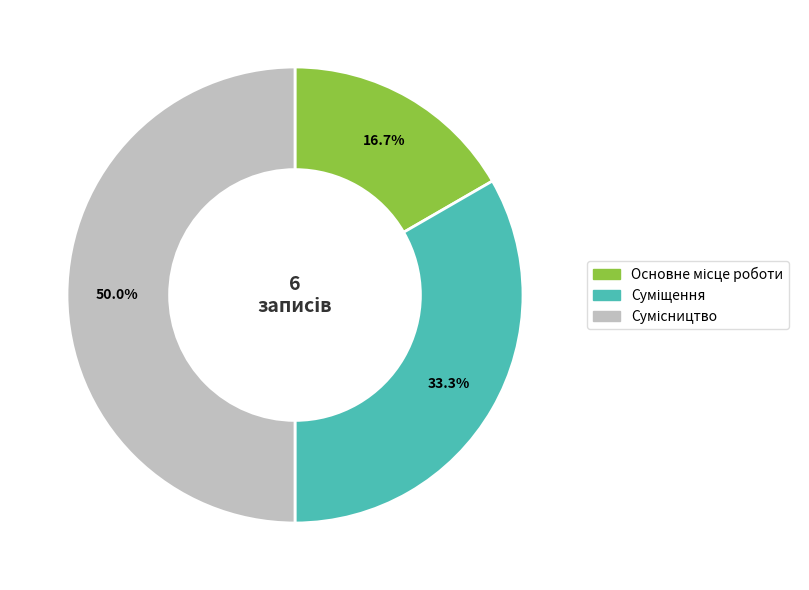

How many segments does this pie chart have?

3